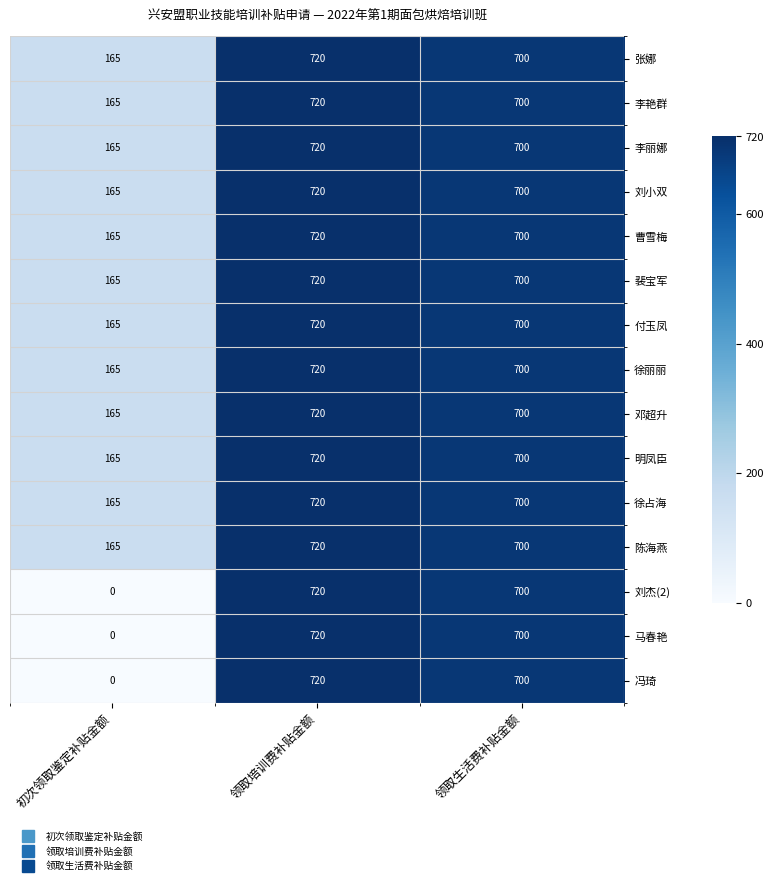

Where does the 马春艳 series first go above 700?

领取培训费补贴金额